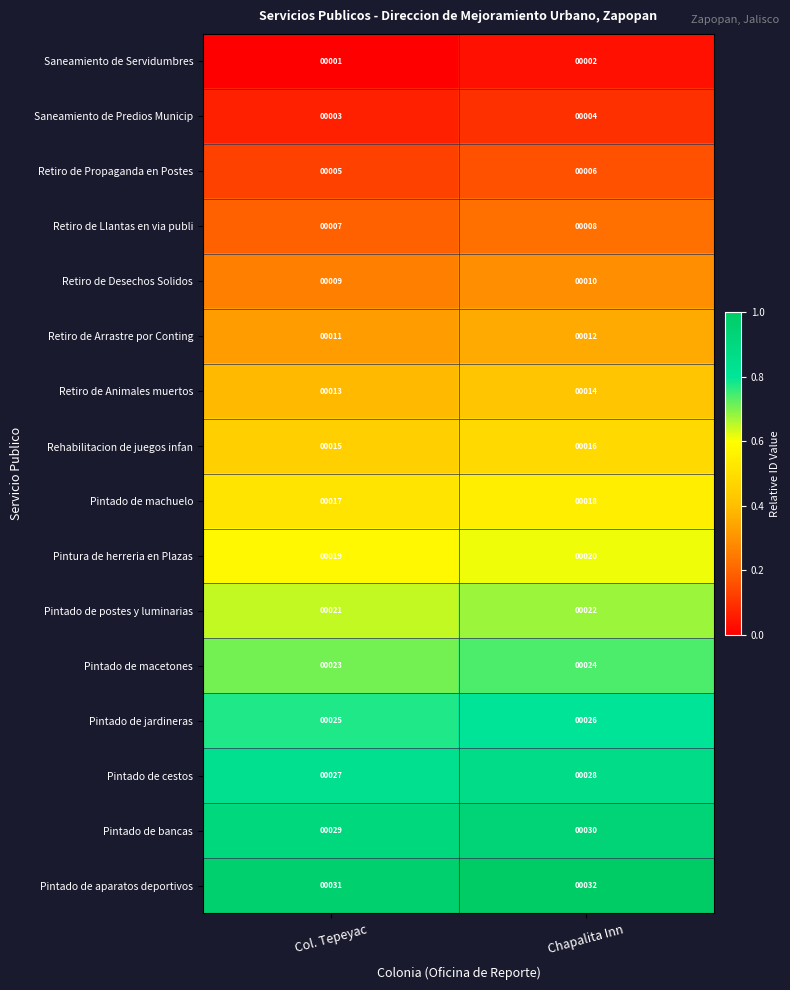

At which category is the sum across all series the highest?

Chapalita Inn